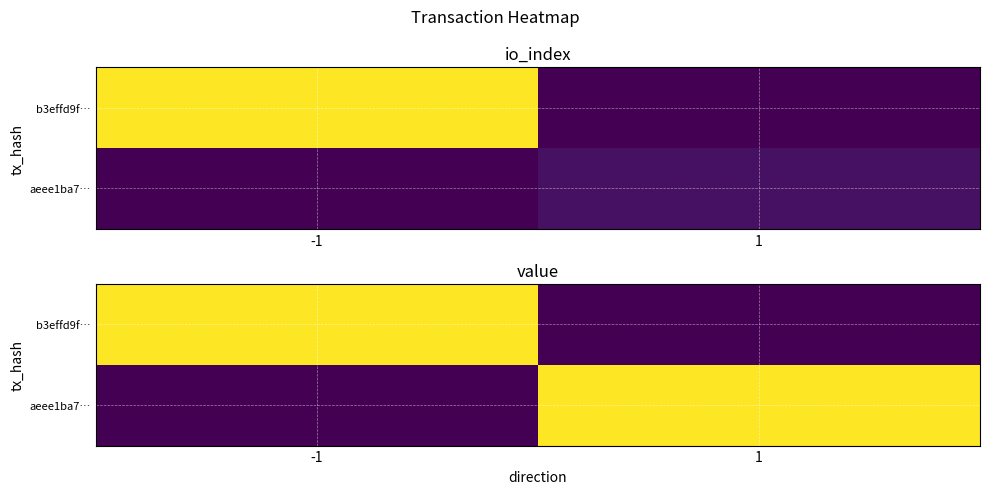

At 1, list the series in order from largest to smallest.

aeee1ba7…, b3effd9f…